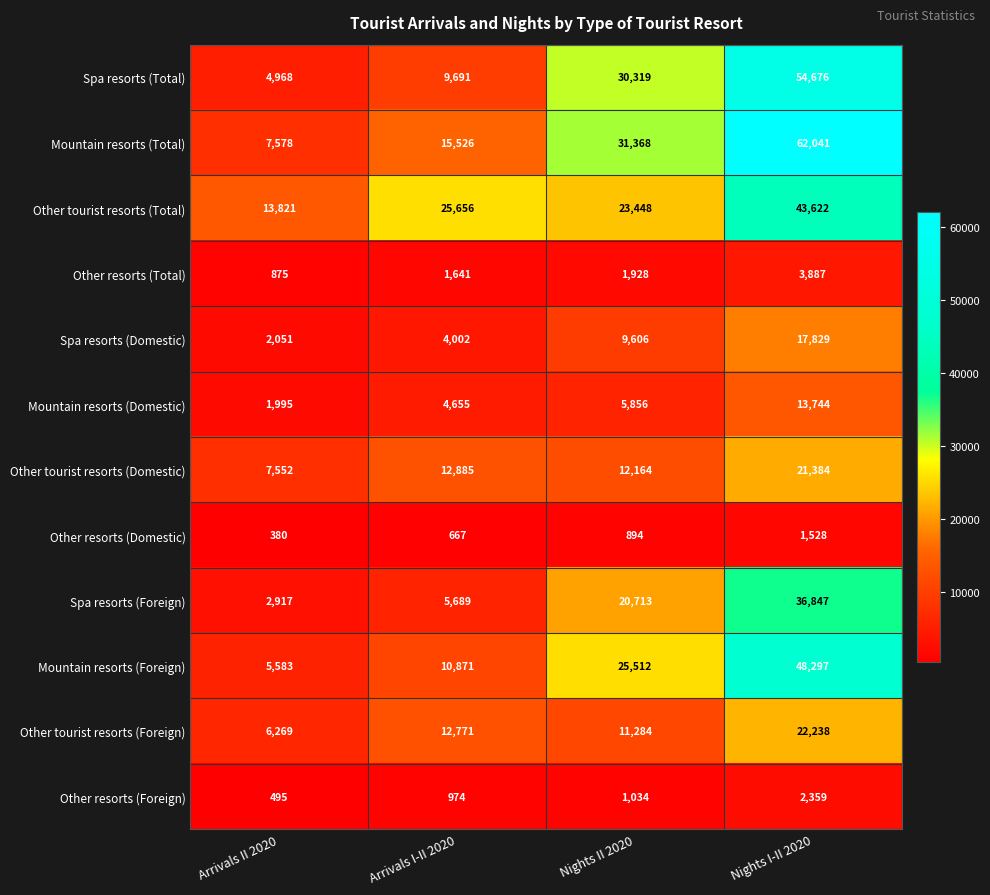

What is the average value of the Other resorts (Domestic) series?

867